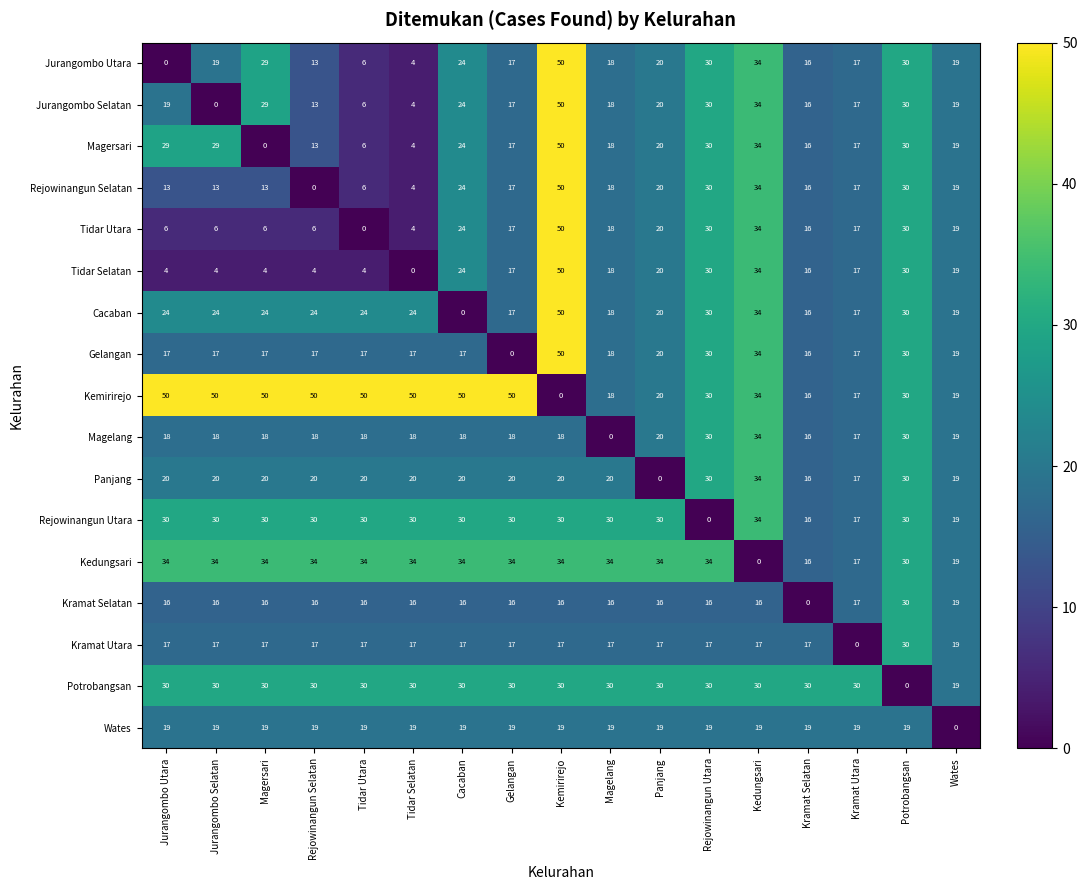

At which category is the sum across all series the highest?

Kemirirejo